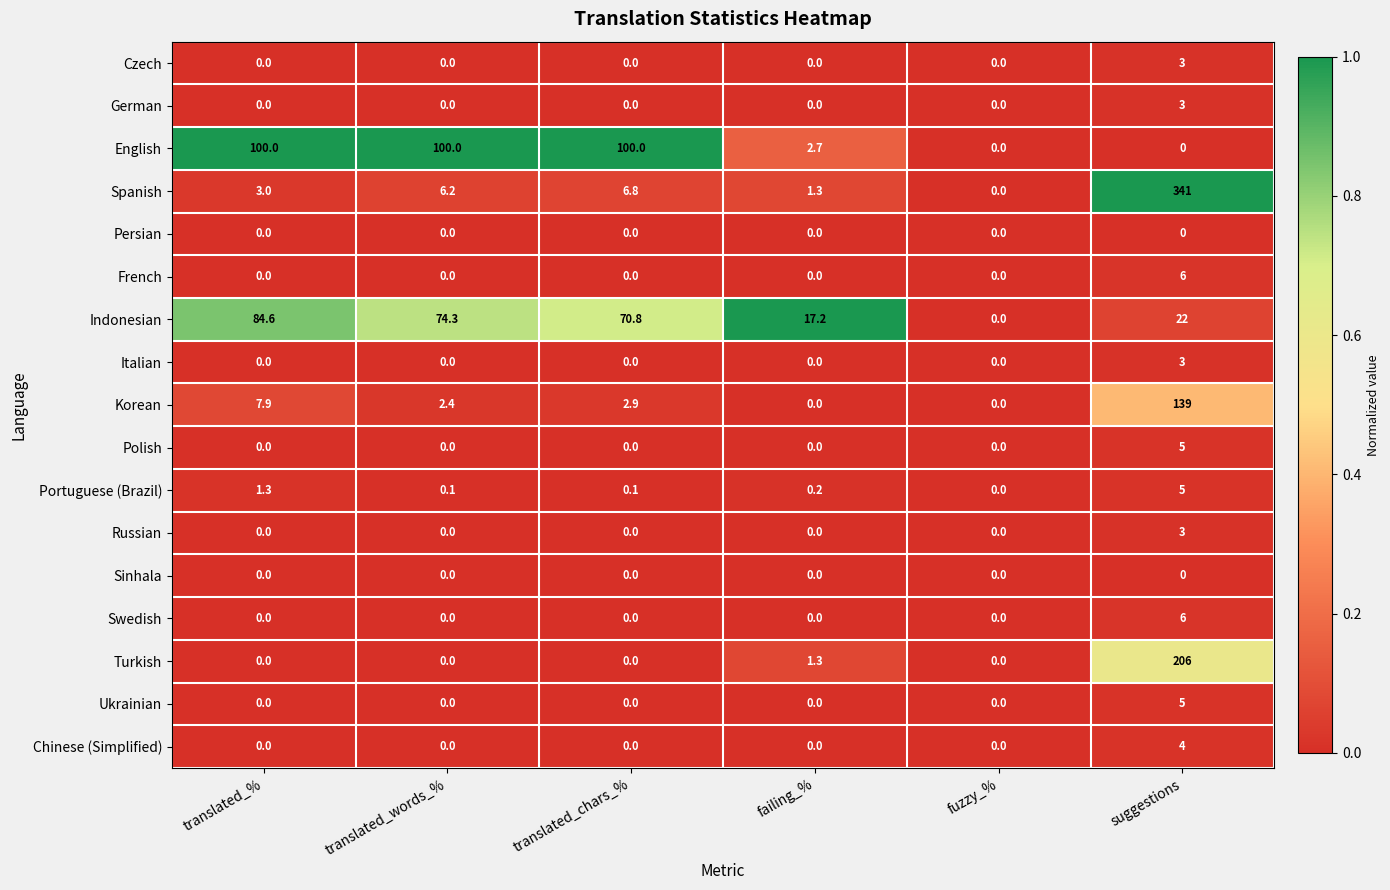

What is the difference between the highest and lowest values at translated_words_%?

100.0